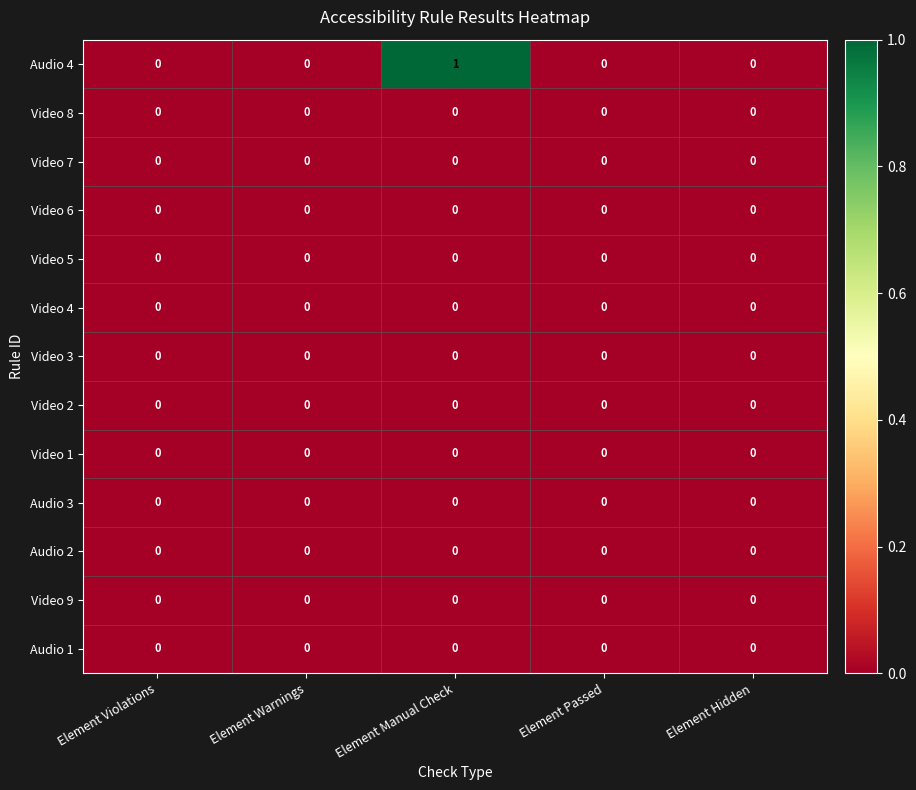

Which series has the widest spread of values?

Audio 4